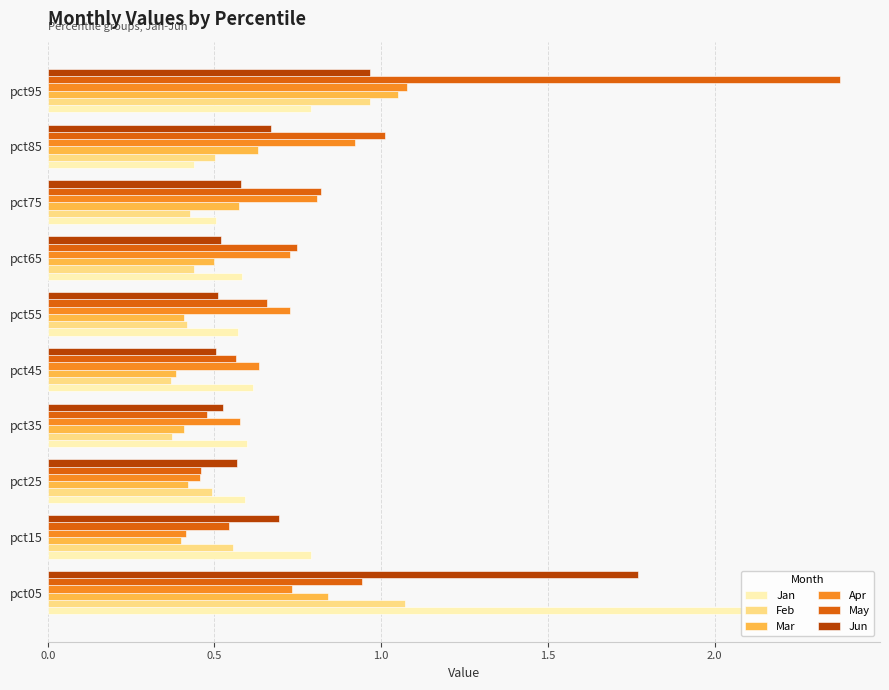

Is it true that Jun equals 0.2 at pct15?

False